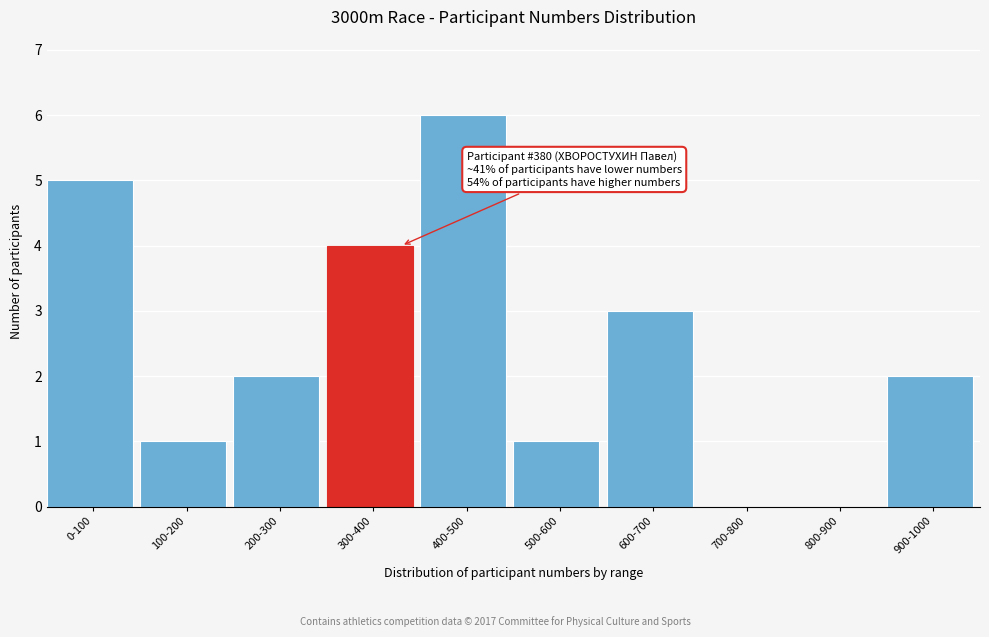

Reading right to left, list all the values displayed in this chart.

900-1000=2	800-900=0	700-800=0	600-700=3	500-600=1	400-500=6	300-400=4	200-300=2	100-200=1	0-100=5